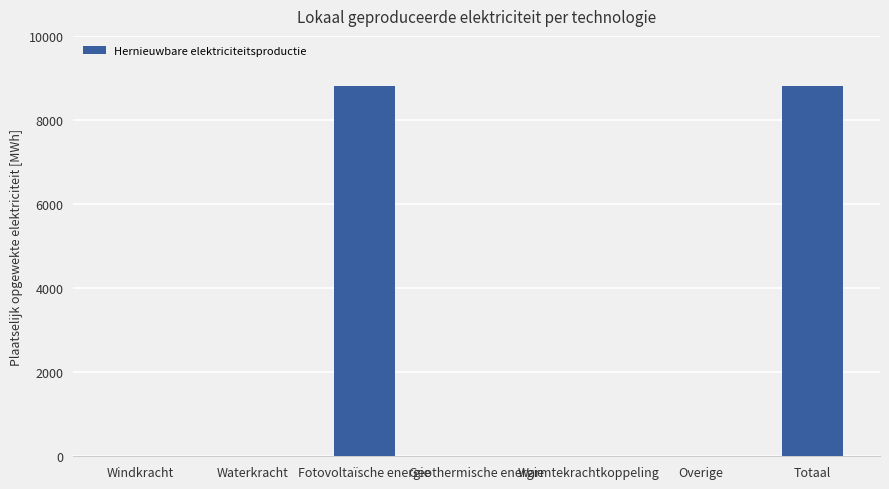

The value at Warmtekrachtkoppeling is -3360.0. True or false?

False